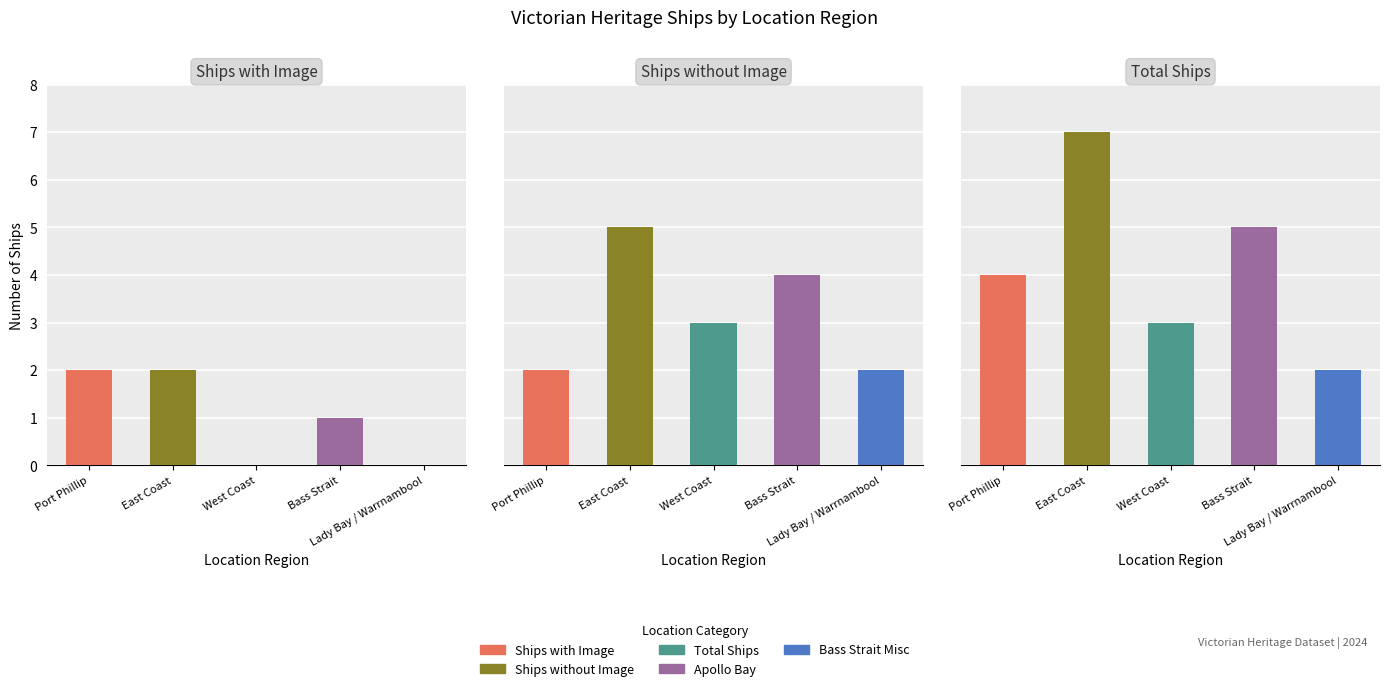

What is the difference between the second highest and minimum values in the Total Ships series?

3